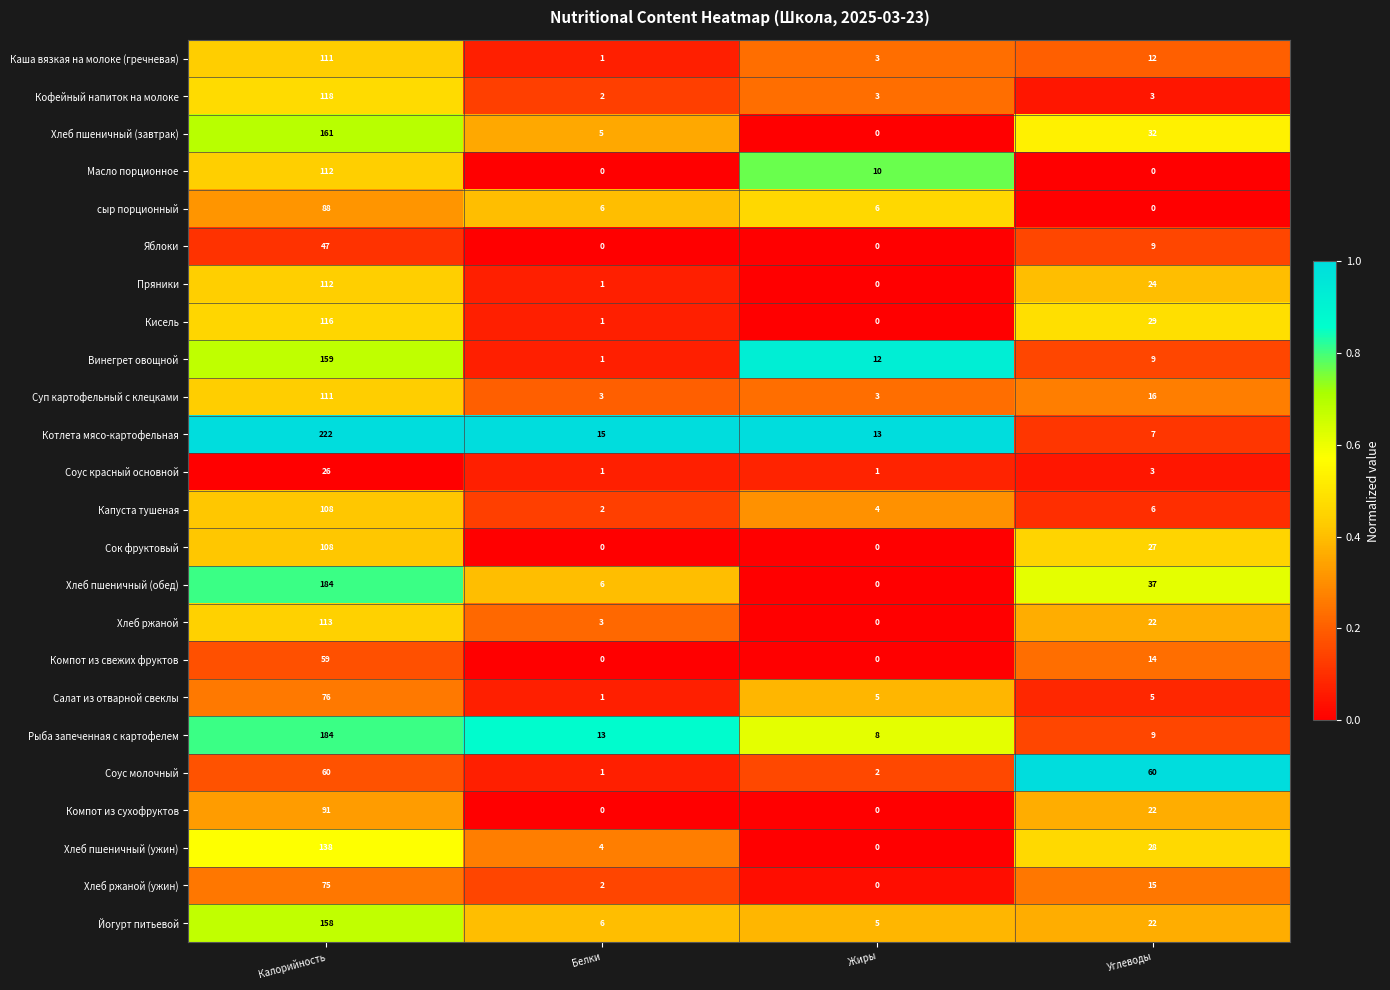

What is the sum of all Хлеб пшеничный (завтрак) values?

198